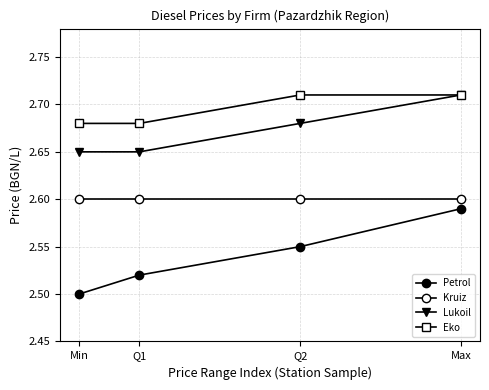

Which series has the largest total across all categories?

Eko